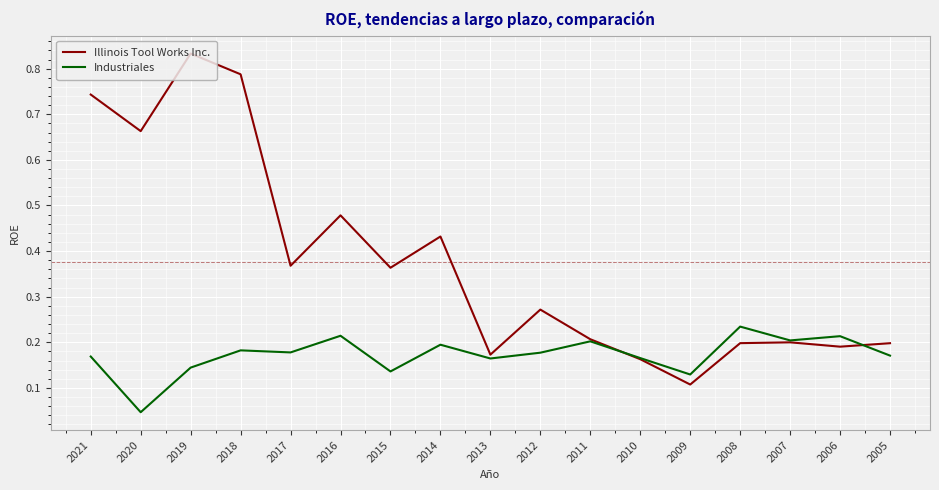

Is this an area chart (filled region under the line)?

No